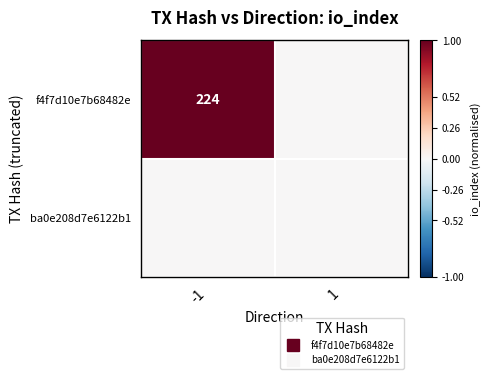

Is the value of f4f7d10e7b68482e at -1 greater than the value of ba0e208d7e6122b1 at -1?

Yes